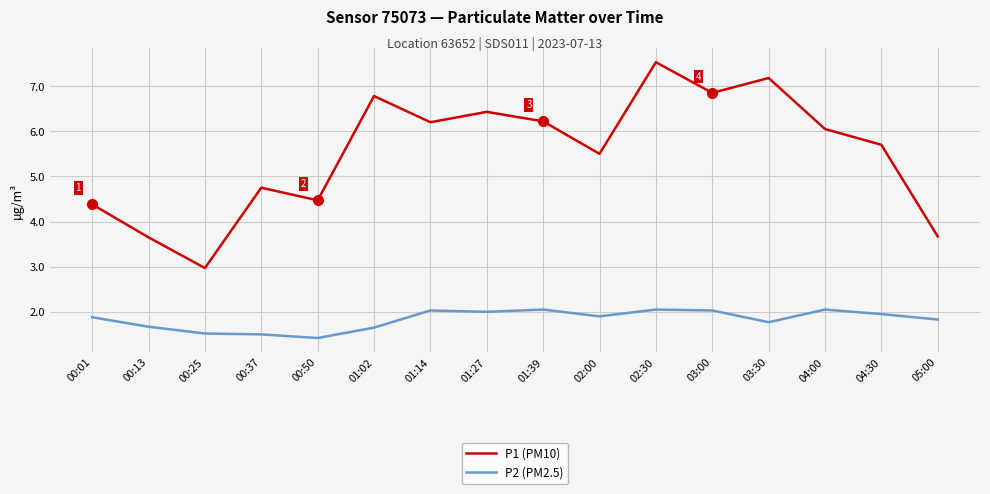

True or false: P1 (PM10) has more than 0 points higher than both neighbors.

True